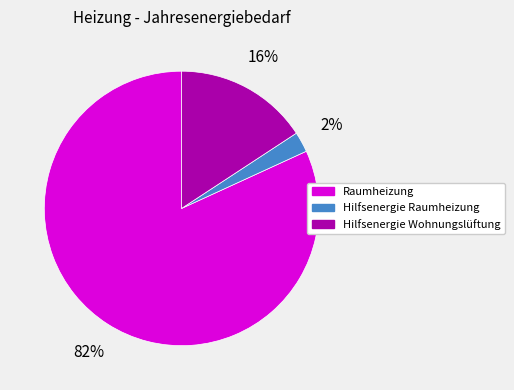

Which slice is the smallest?

Hilfsenergie Raumheizung